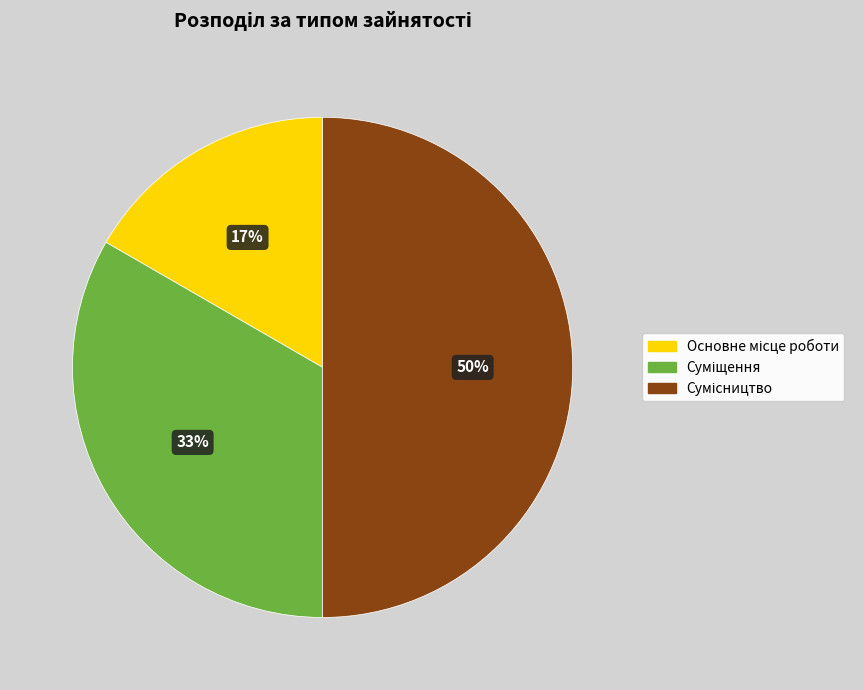

To the nearest percent, what is the difference between the largest and smallest slice percentages?

33%